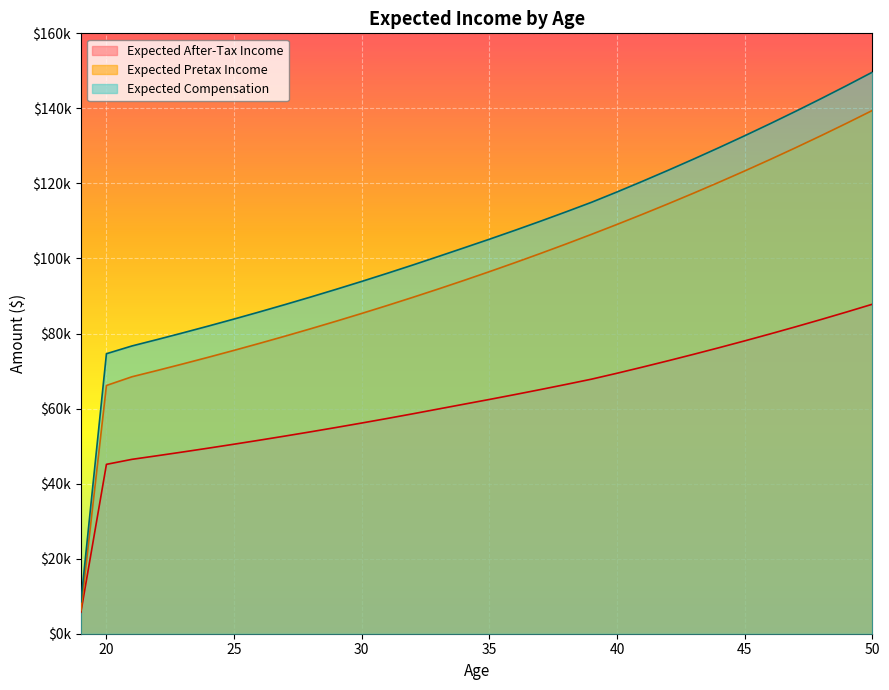

True or false: Expected After-Tax Income and Expected Compensation intersect in this chart.

False